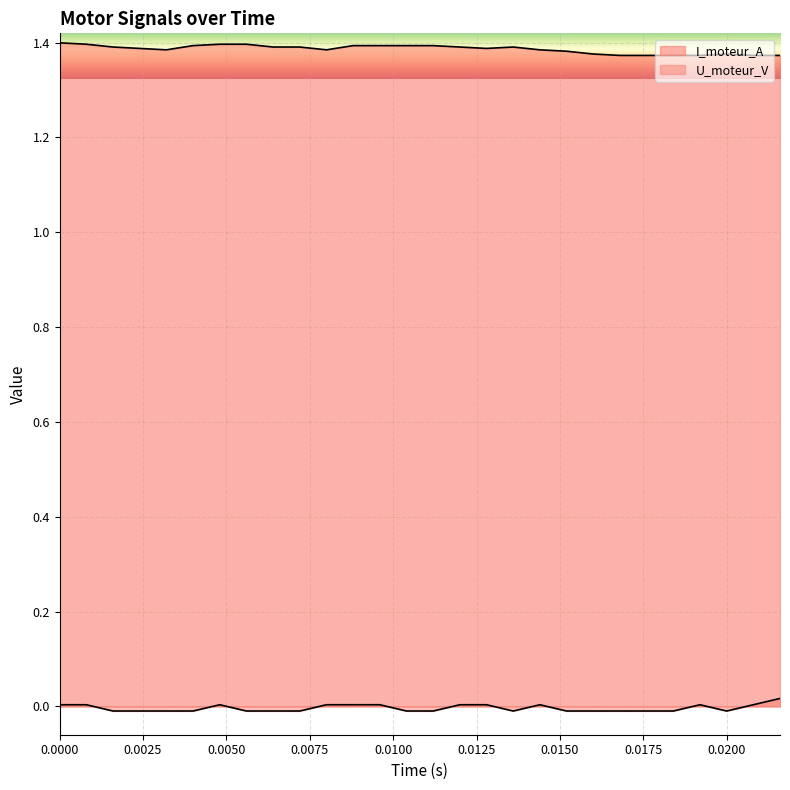

True or false: U_moteur_V has more than 1 interior local peaks.

True